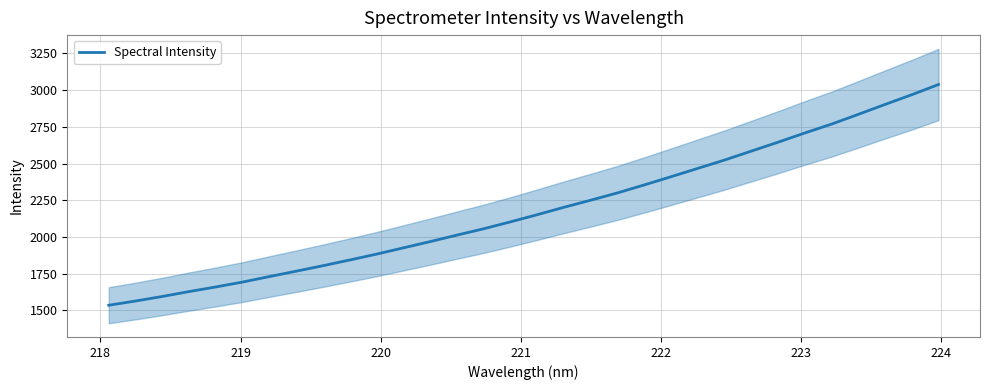

What is the maximum value for Spectral Intensity?

3038.6